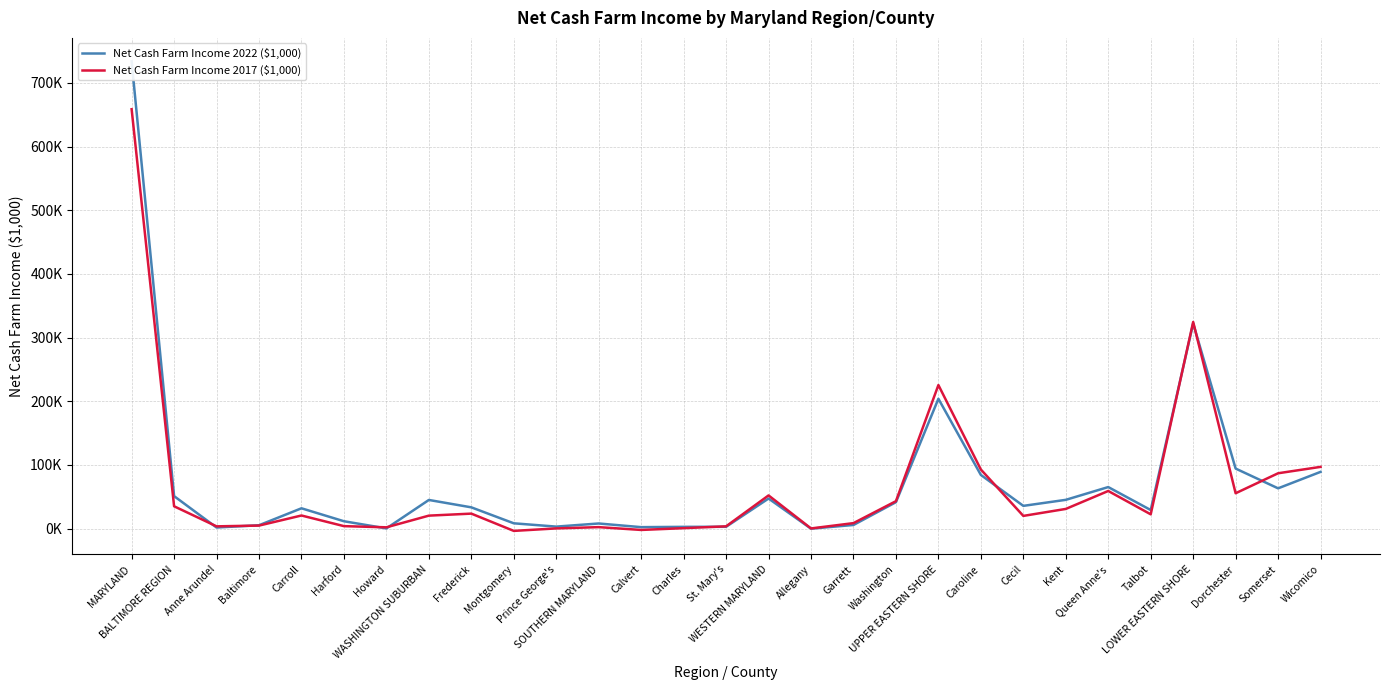

How many values in Net Cash Farm Income 2022 ($1,000) are above zero?

28